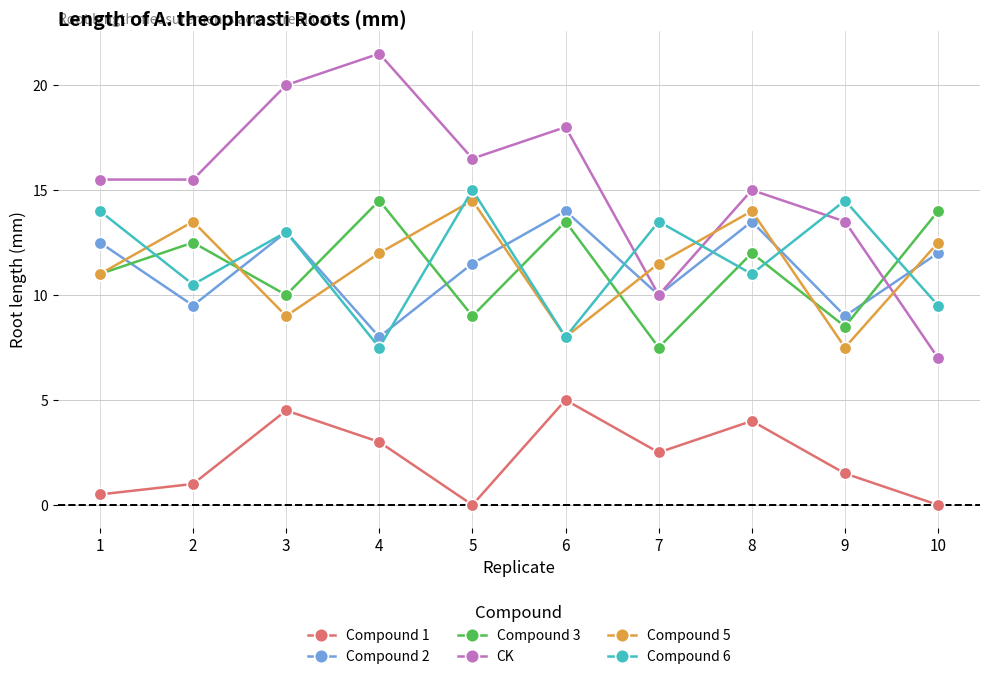

Which series has the largest total across all categories?

CK